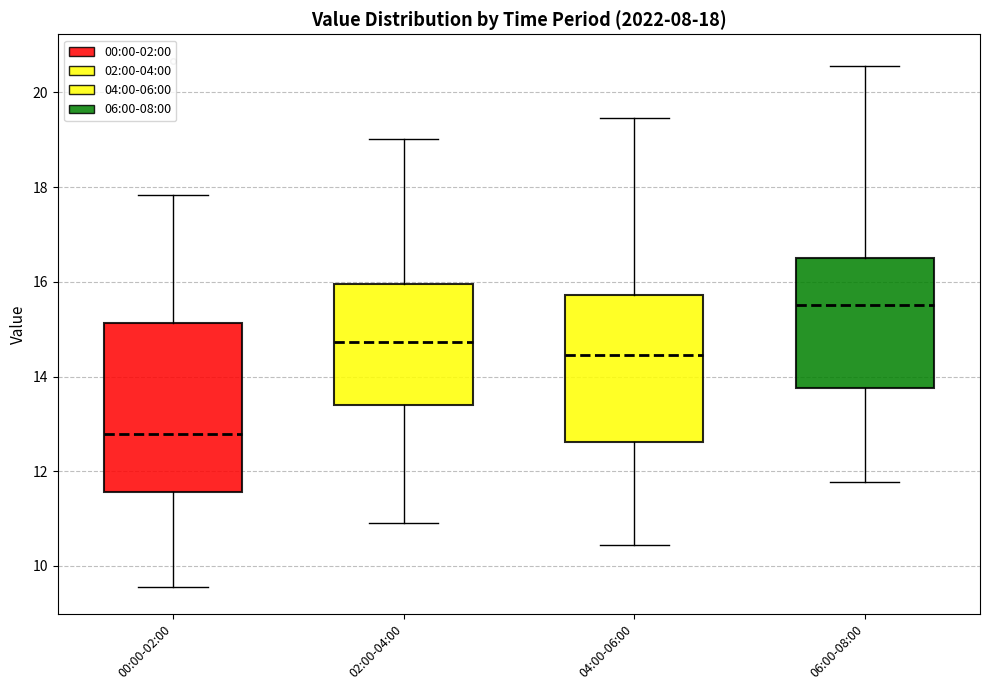

Comparing the boxes themselves (not the whiskers), which one is the tallest?

00:00-02:00